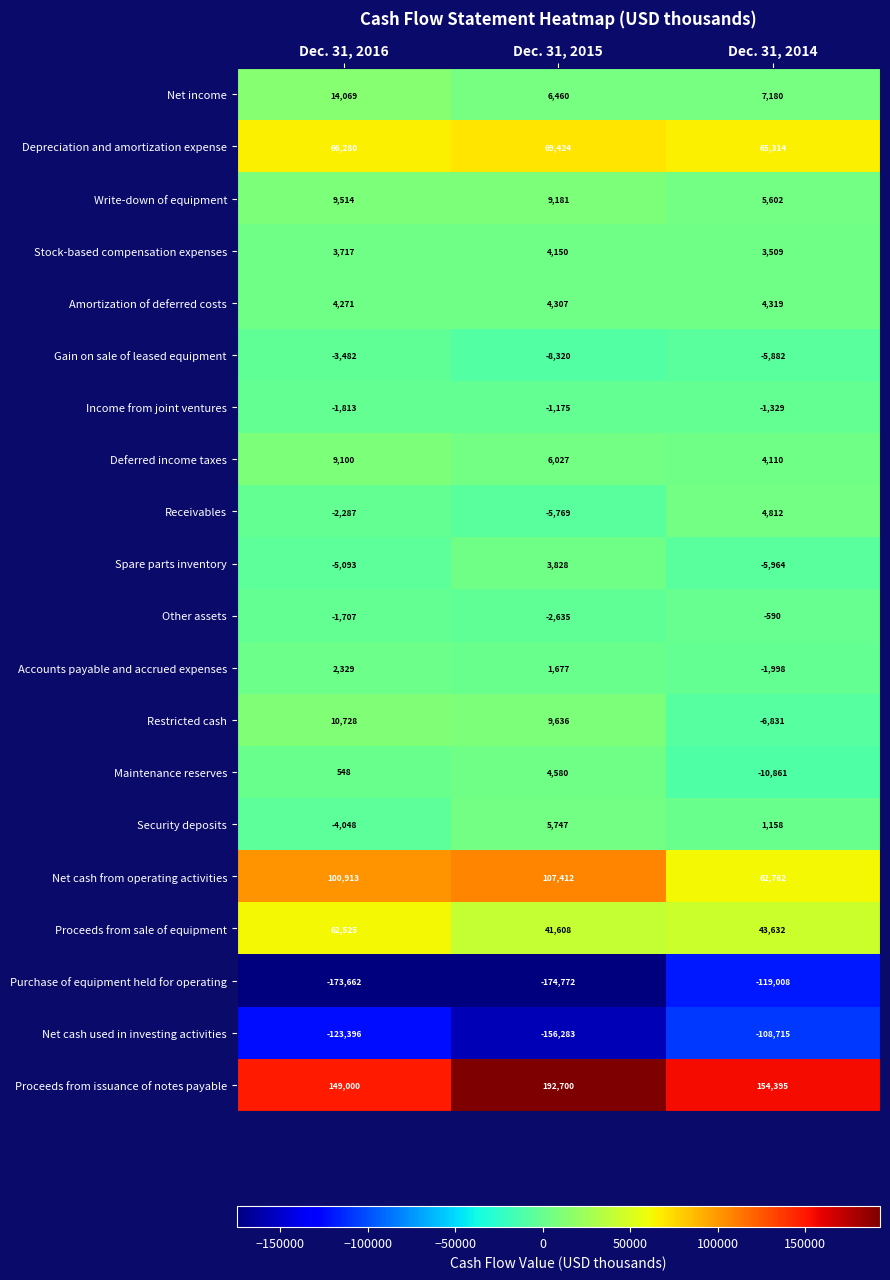

The Spare parts inventory series shows 5017 at Dec. 31, 2015. True or false?

False